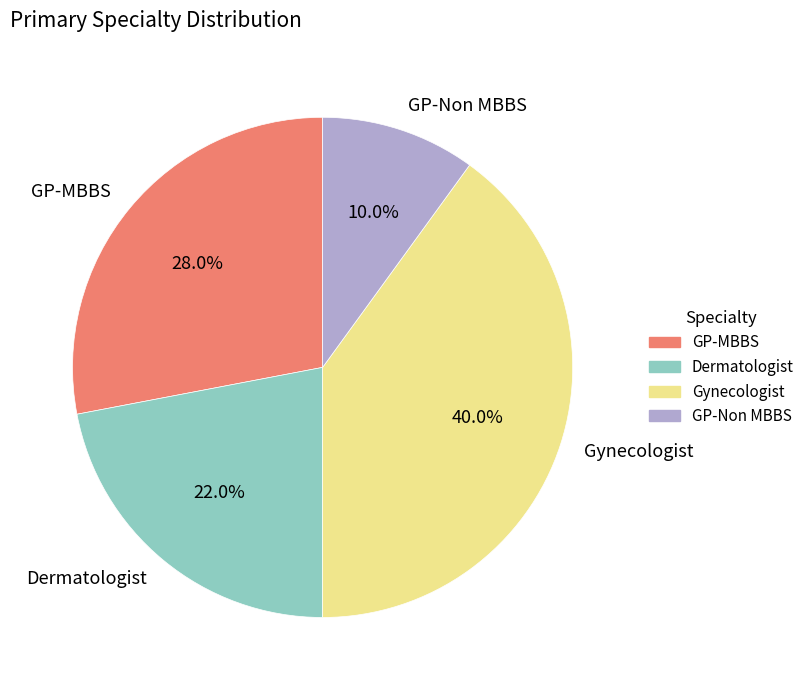

Which slice is the smallest?

GP-Non MBBS